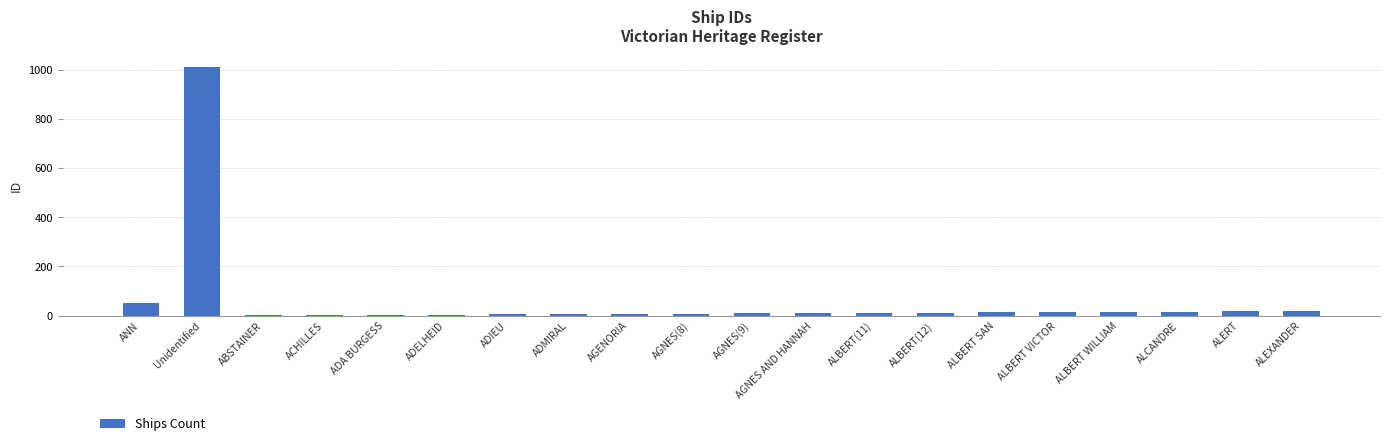

What is the ratio of the value at AGNES(8) to the value at ALBERT SAN?

0.6